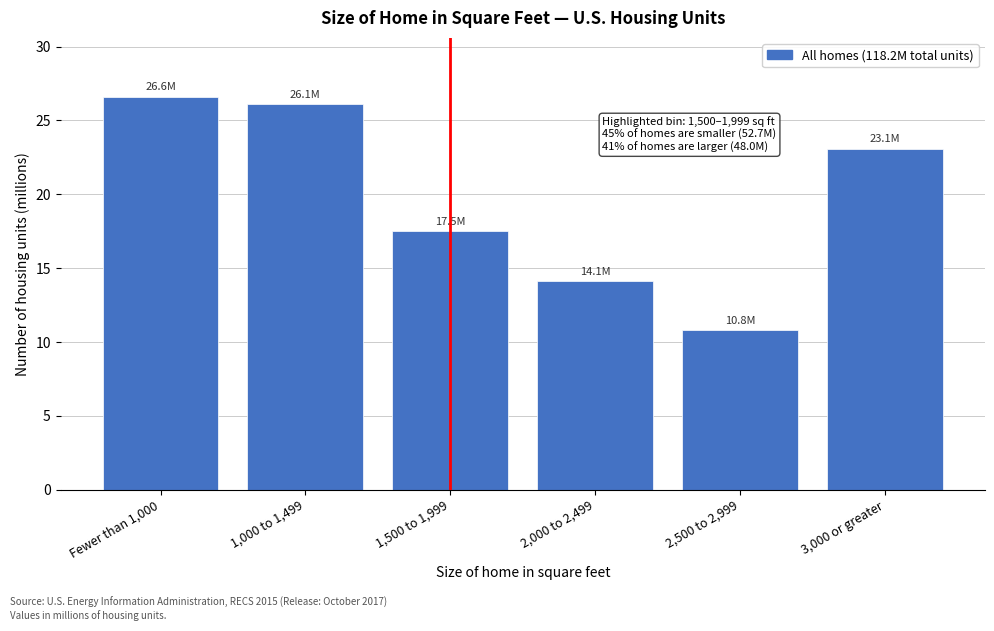

Reading left to right, list all the values displayed in this chart.

26.6	26.1	17.5	14.1	10.8	23.1